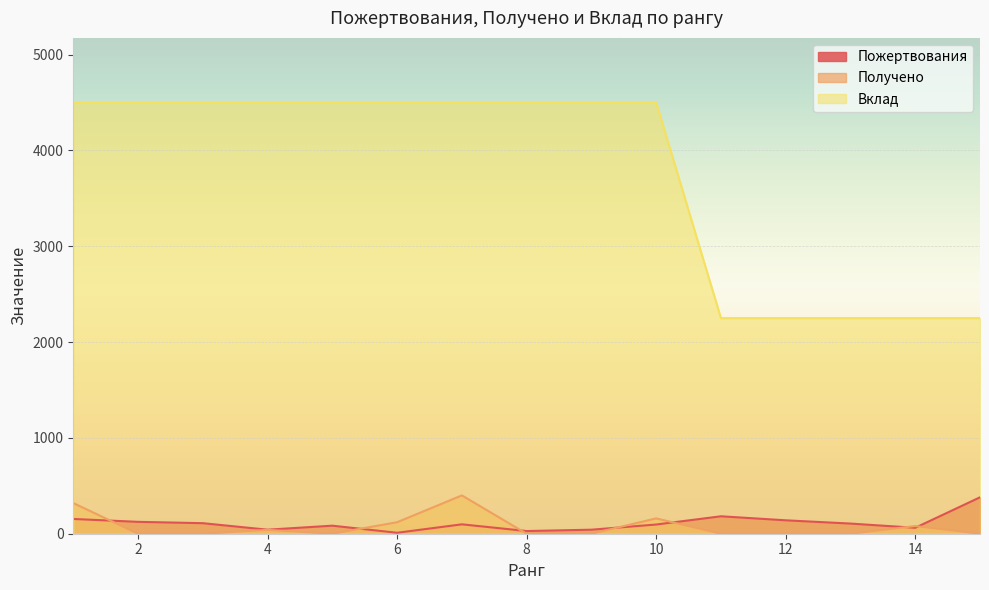

How many lines are shown in the chart?

3